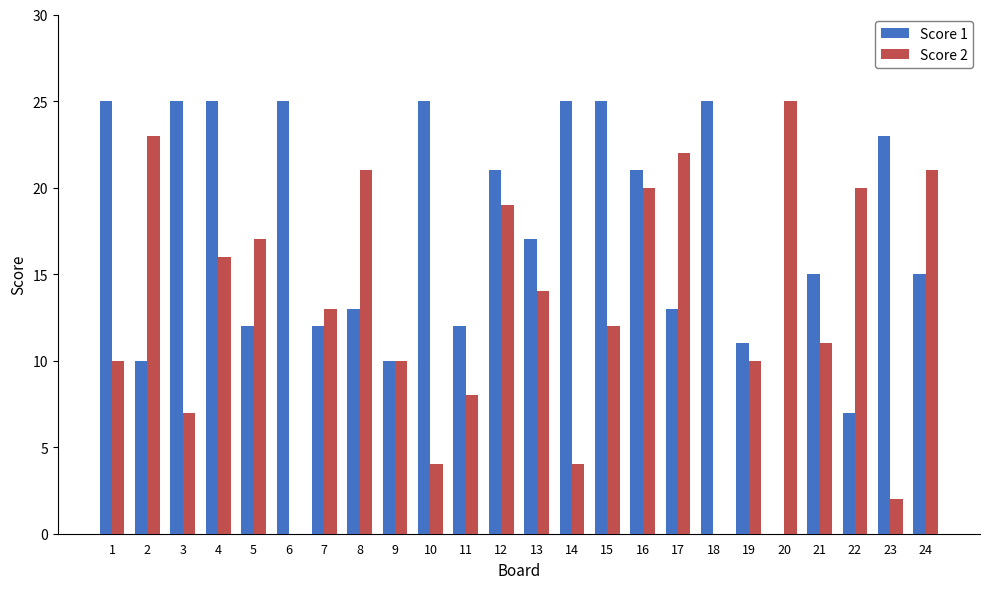

Are the bars horizontal?

No